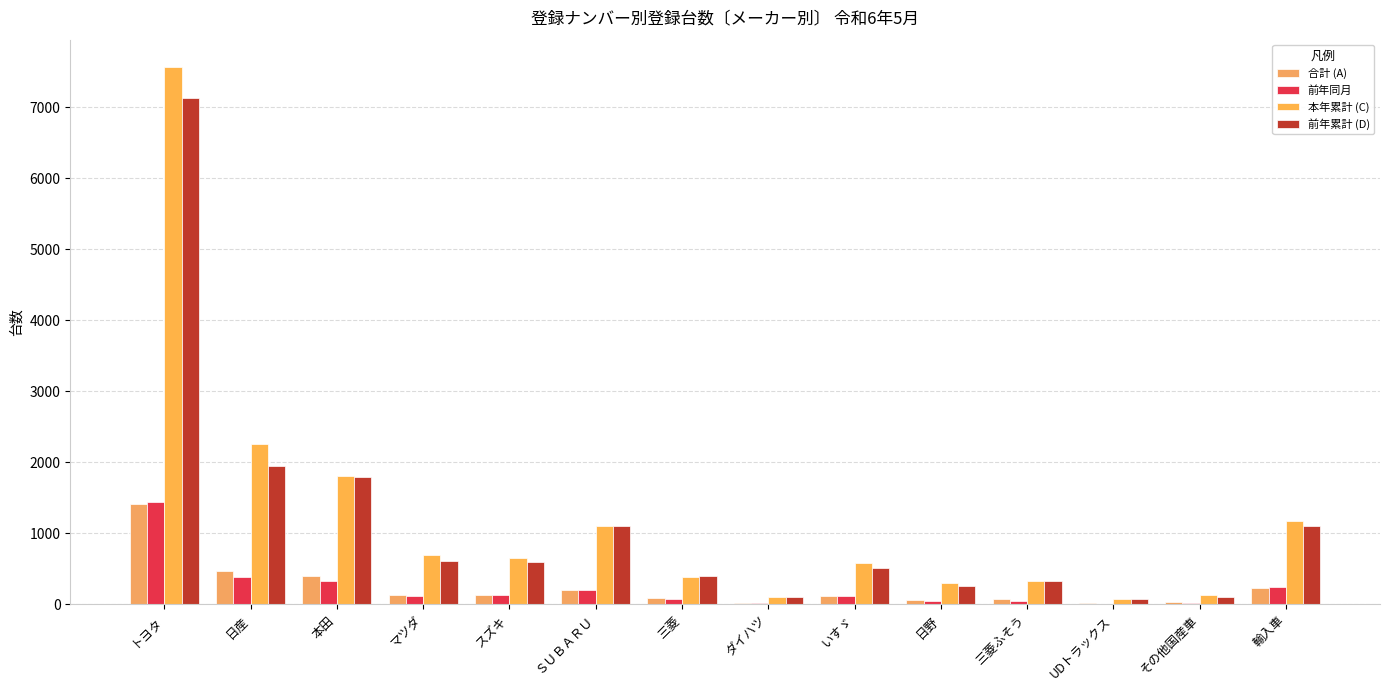

How many distinct data groups are displayed?

4